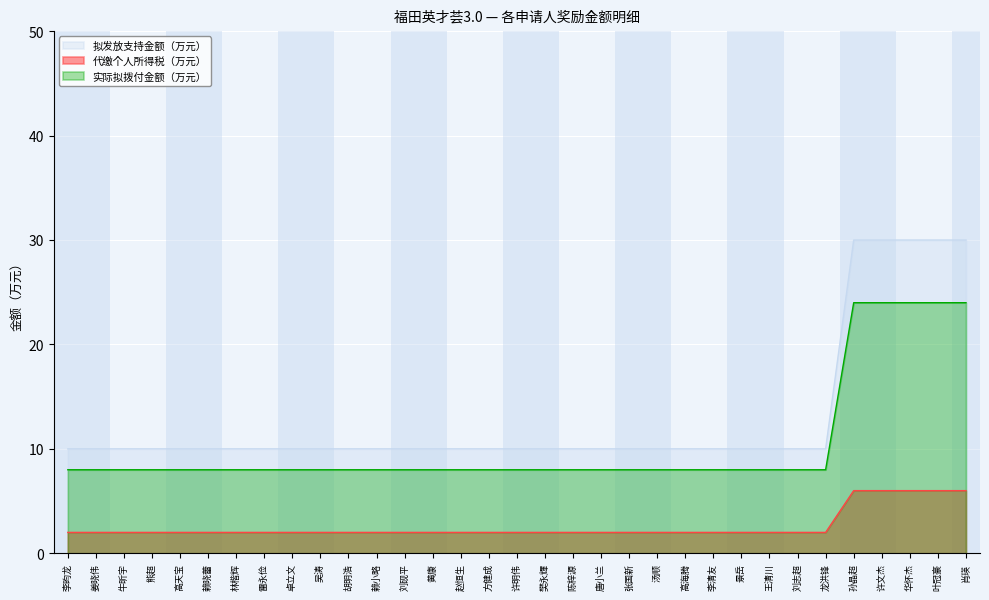

What is the difference between the maximum and minimum values in the 代缴个人所得税（万元） series?

4